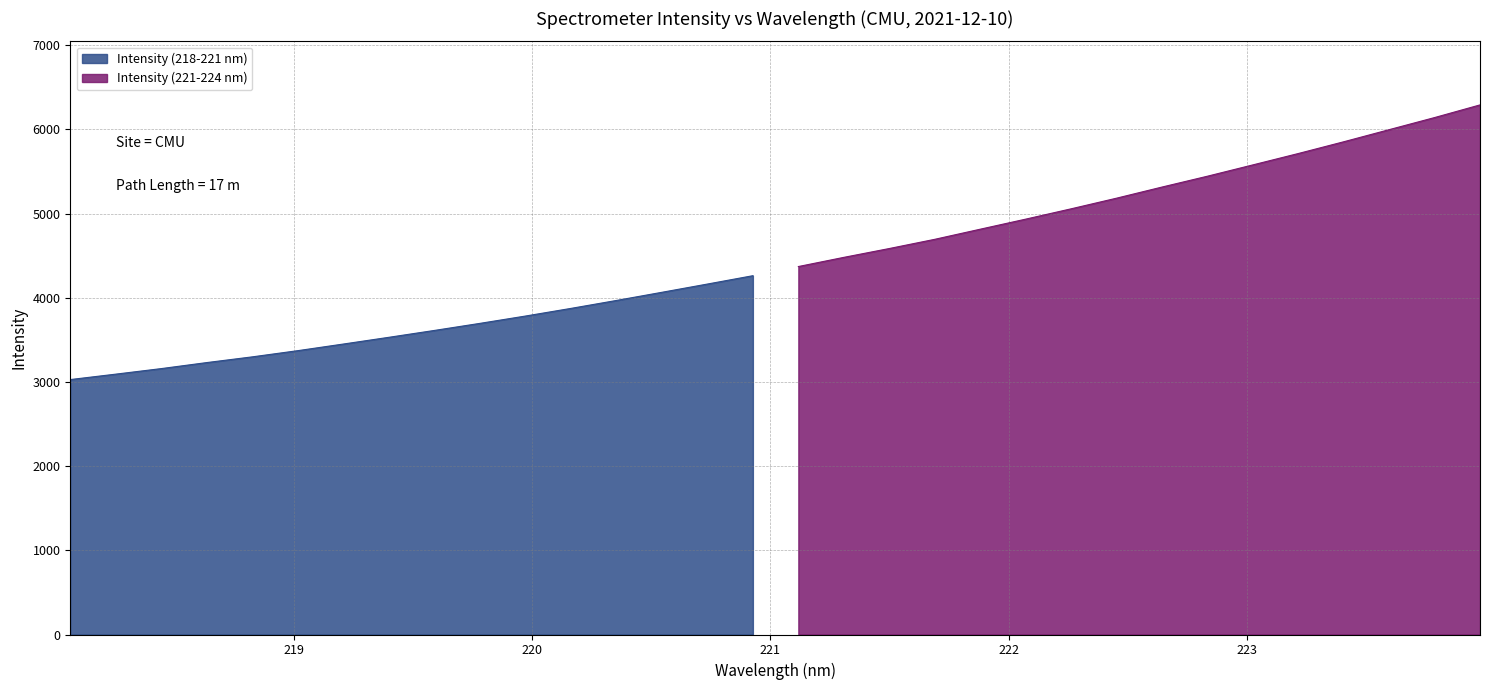

Rank the categories by value from lowest to highest.

218.0596, 218.2508, 218.442, 218.6332, 218.8244, 219.0156, 219.2067, 219.3979, 219.589, 219.7801, 219.9712, 220.1623, 220.3533, 220.5444, 220.7354, 220.9264, 221.1174, 221.3083, 221.4993, 221.6902, 221.8812, 222.0721, 222.263, 222.4538, 222.6447, 222.8355, 223.0264, 223.2172, 223.408, 223.5987, 223.7895, 223.9802